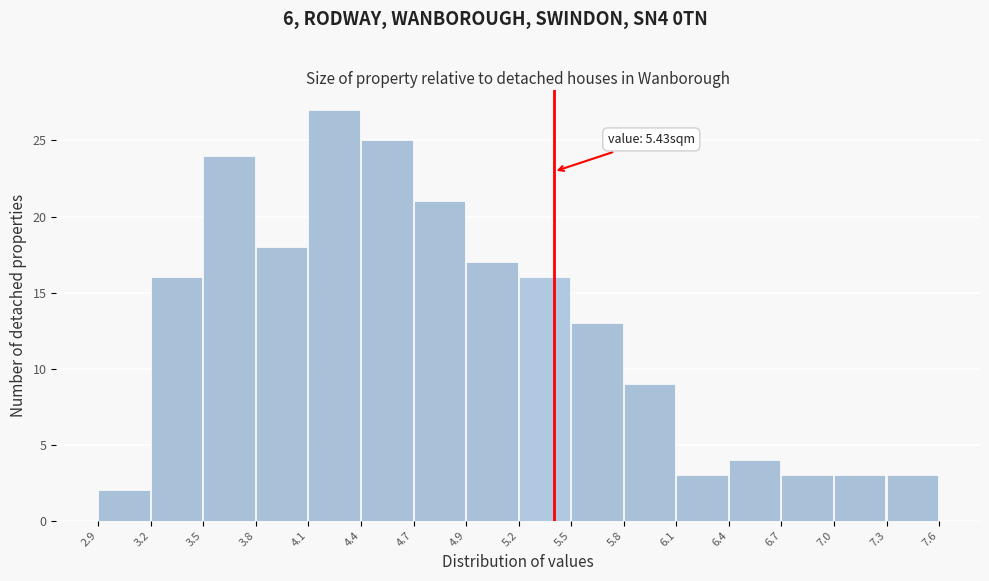

Over which range of the x-axis is the bar tallest?

4.1 to 4.4